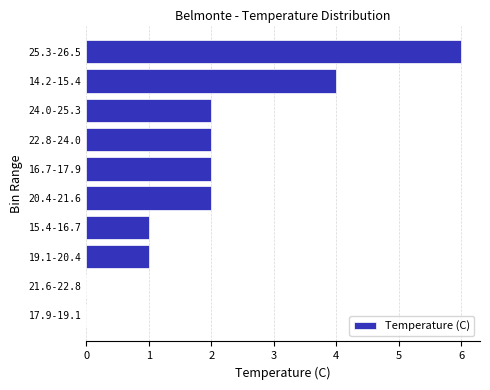

Reading bottom to top, transcribe all the data shown in this chart.

17.9-19.1=0	21.6-22.8=0	19.1-20.4=1	15.4-16.7=1	20.4-21.6=2	16.7-17.9=2	22.8-24.0=2	24.0-25.3=2	14.2-15.4=4	25.3-26.5=6